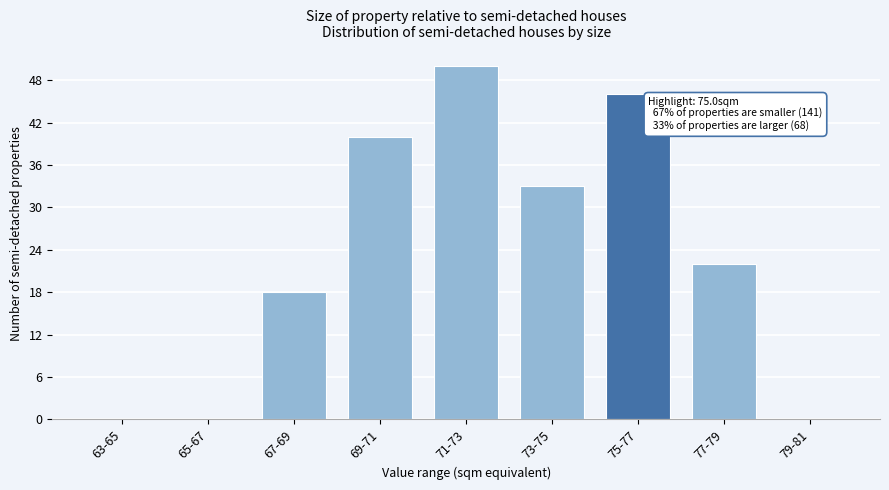

Reading left to right, what are all the values shown in this chart?

63-65=0	65-67=0	67-69=18	69-71=40	71-73=50	73-75=33	75-77=46	77-79=22	79-81=0